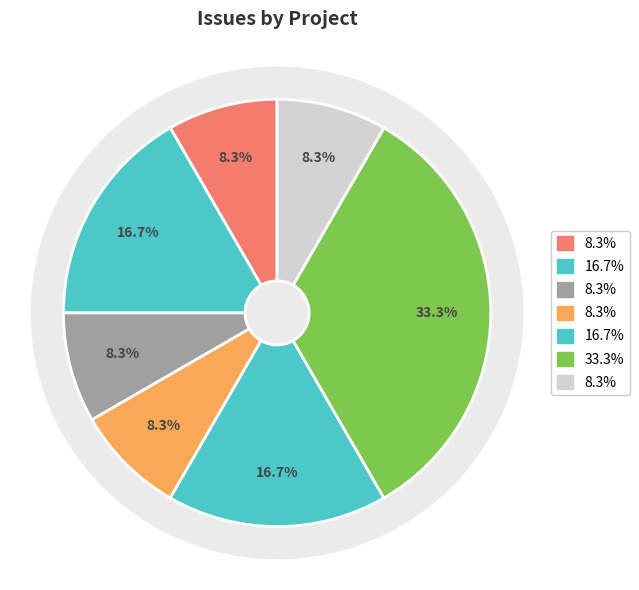

To the nearest percent, what is the average slice percentage?

14%